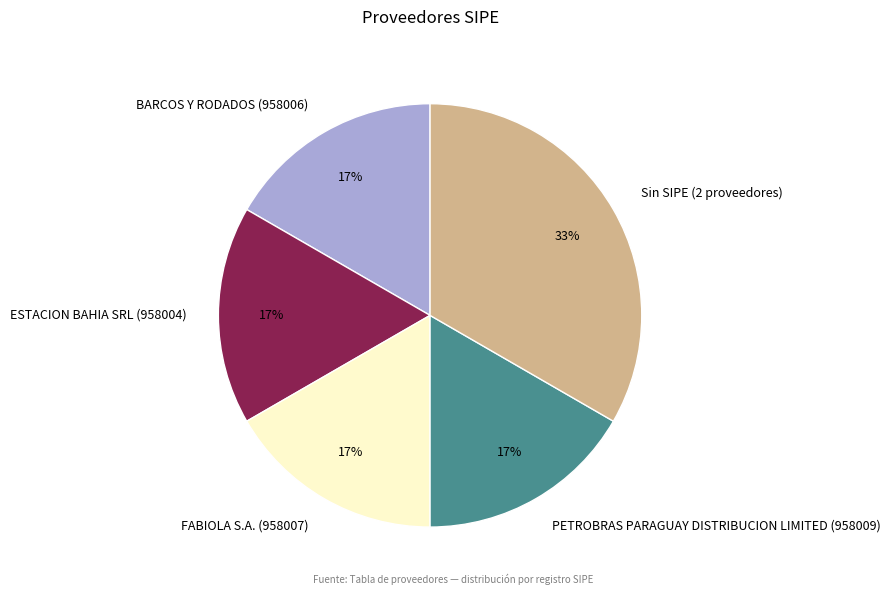

Does any single category account for the majority?

No